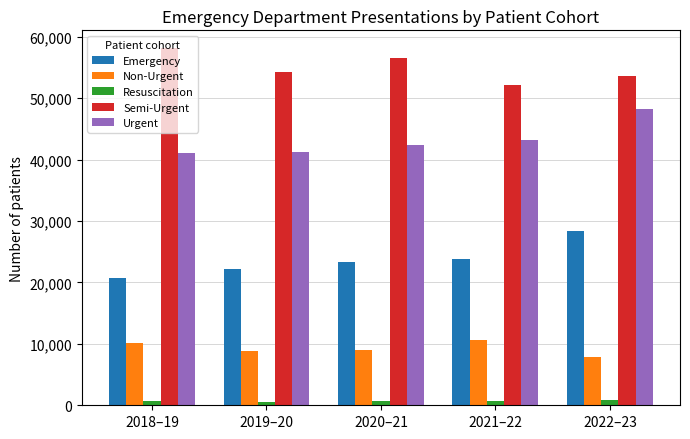

Rank the series by their average value, from lowest to highest.

Resuscitation, Non-Urgent, Emergency, Urgent, Semi-Urgent